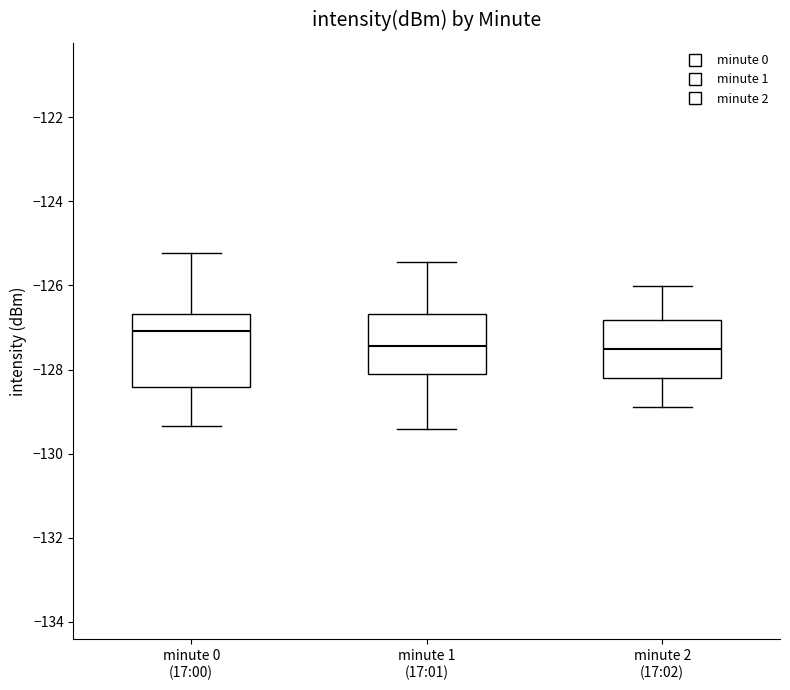

Reading left to right, transcribe this box plot: for each box, give where its median line is, the range the box spans, and where its two whiskers end, as read against the y-axis. The values are not printed on the chart, so give them approximately, as read against the axis.

minute 0 (17:00): median -127.0, box -128.4 to -126.6, whiskers -129.4 to -125.2
minute 1 (17:01): median -127.4, box -128.2 to -126.6, whiskers -129.4 to -125.4
minute 2 (17:02): median -127.6, box -128.2 to -126.8, whiskers -129.0 to -126.0